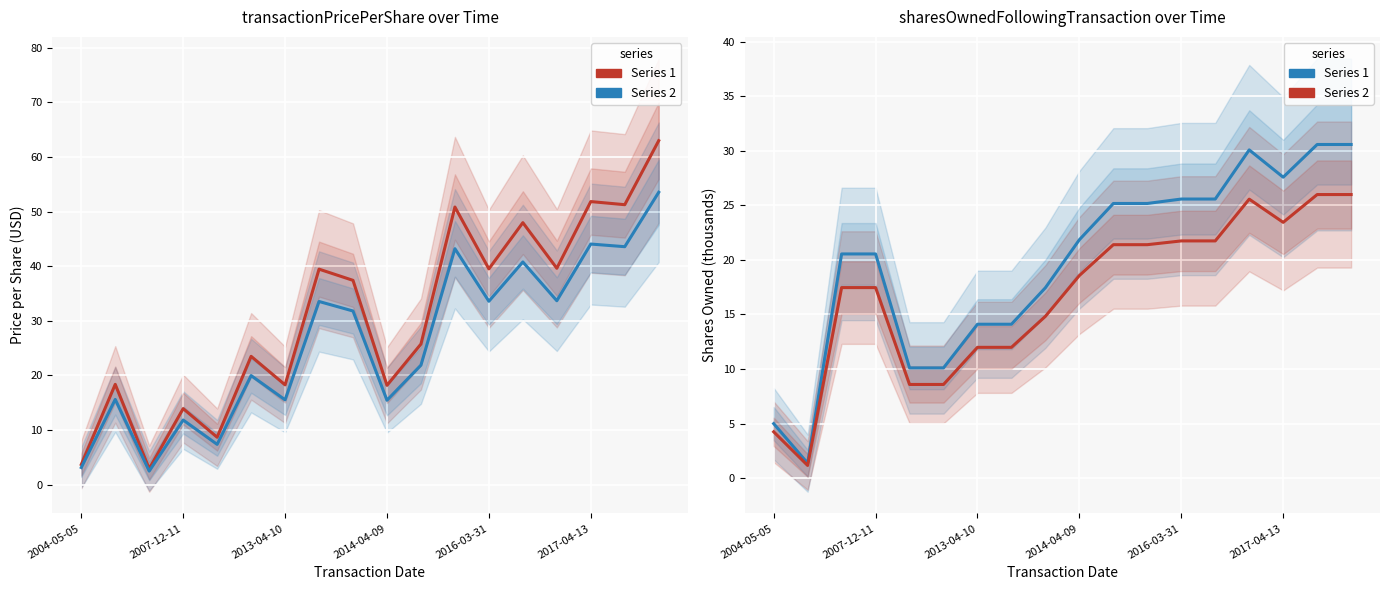

Is this an area chart (filled region under the line)?

No